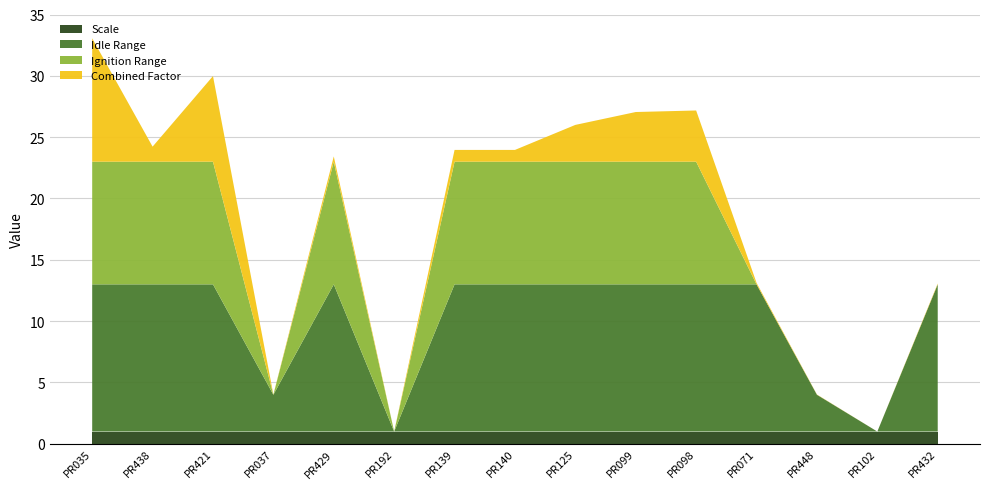

What is the lowest value of the Scale series?

1.0